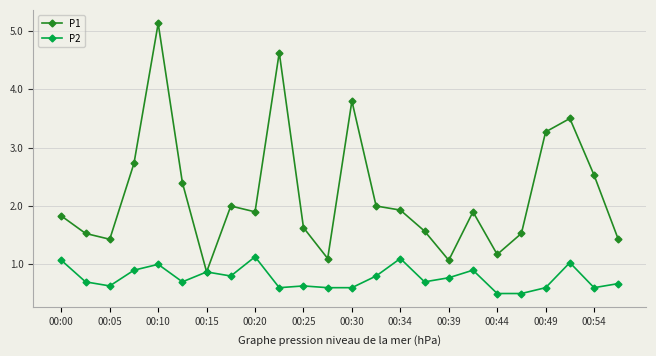

What is the value of the P2 point at the 21st from the left?

0.6